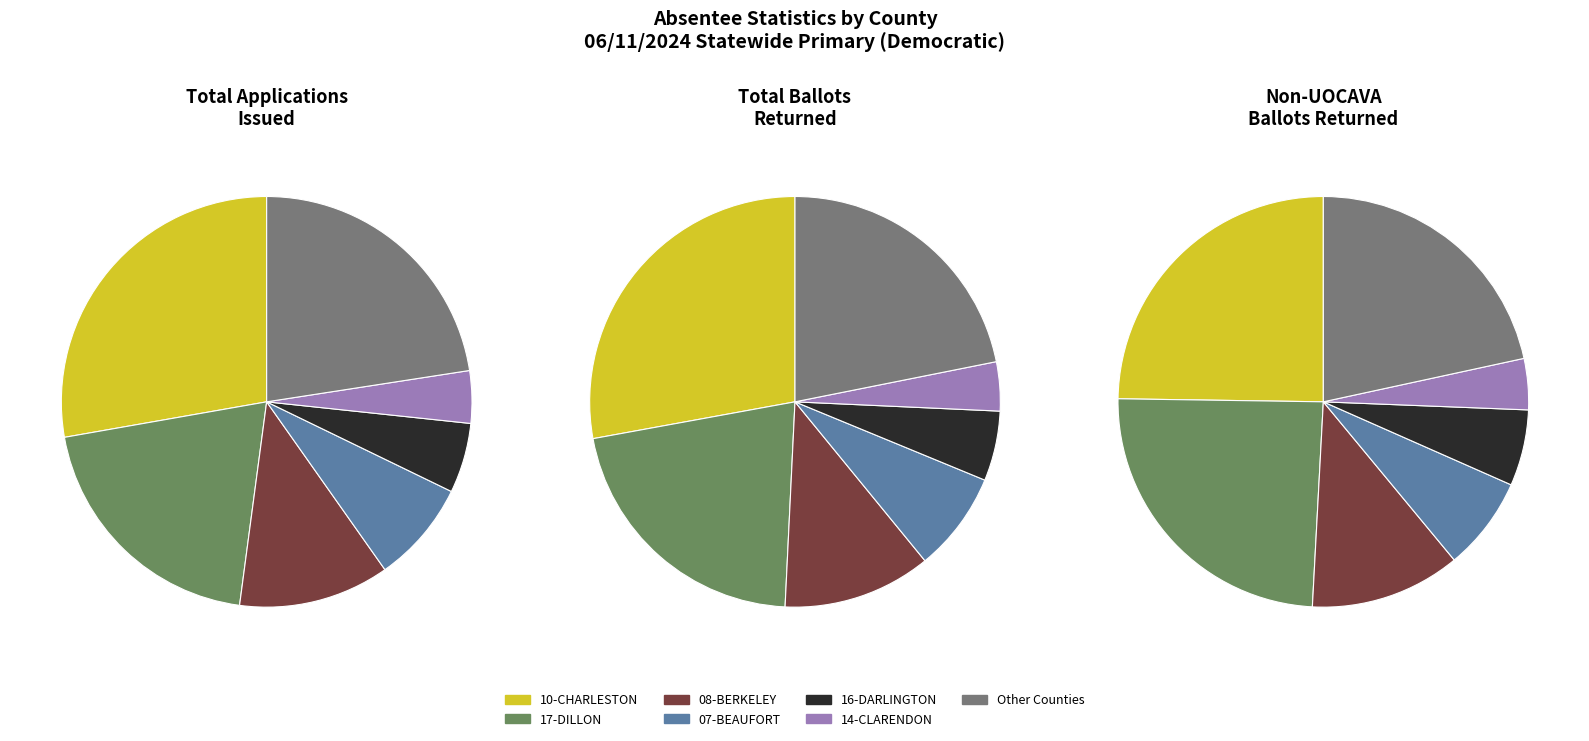

Which series has the largest range (max minus min)?

Total Applications Issued